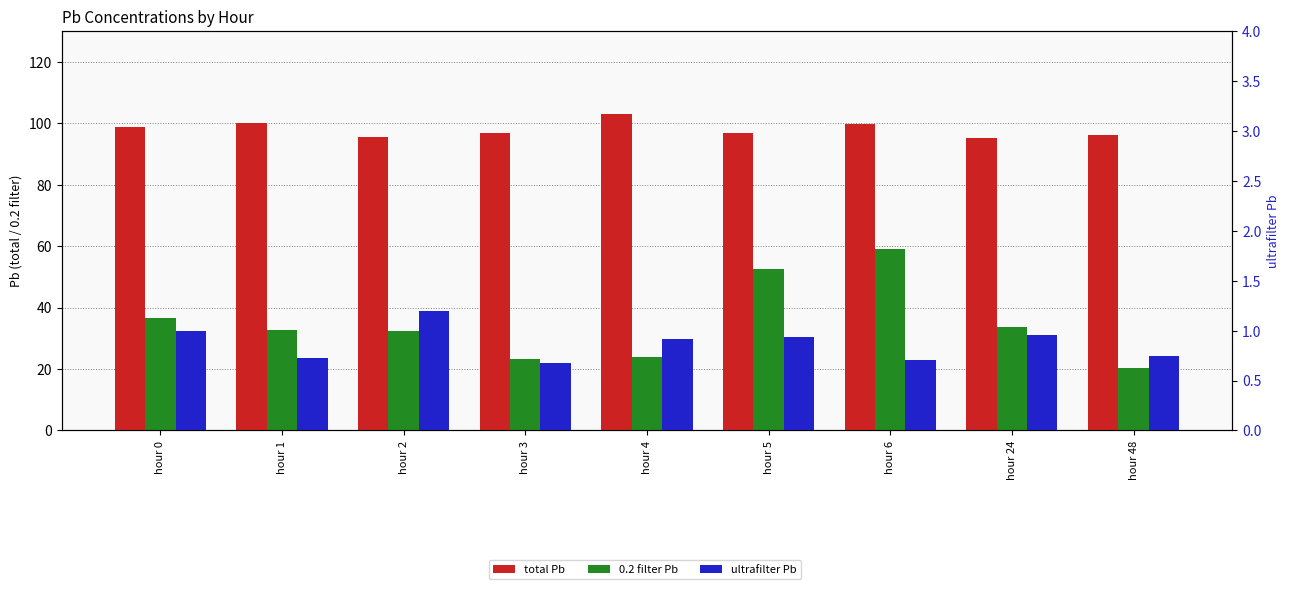

What is the maximum value shown in the chart?

102.8